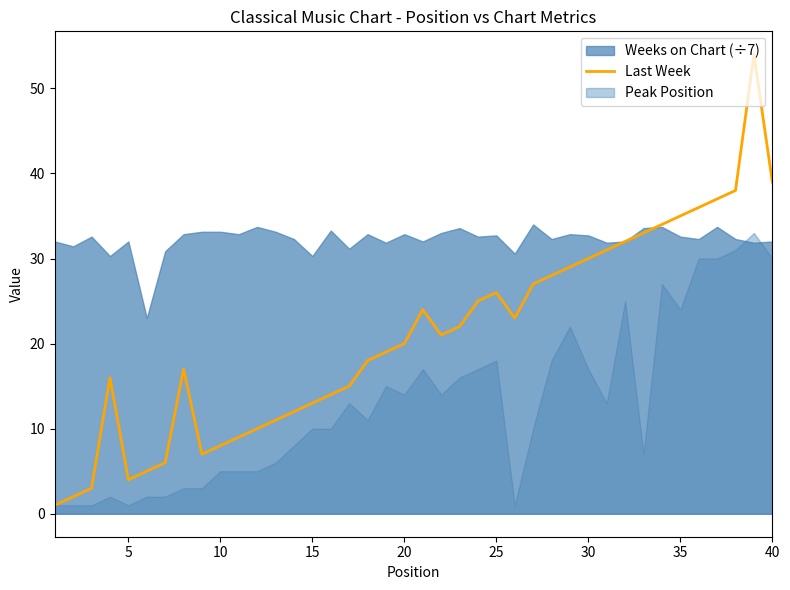

What is the maximum value for Last Week?

54